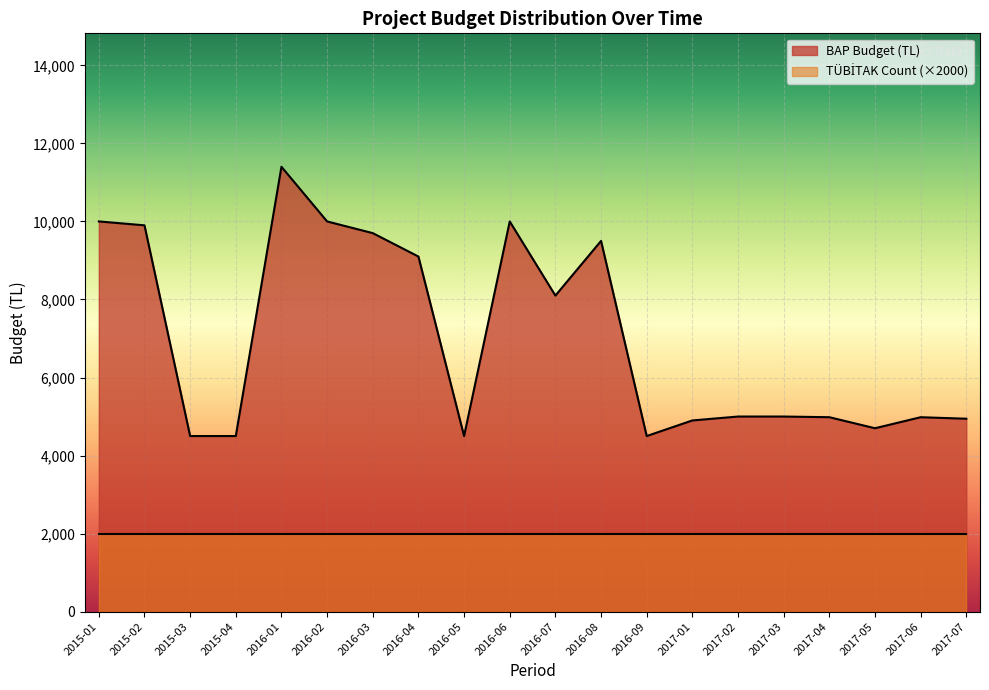

True or false: the data shows 9100.0 at 2016-04.

True